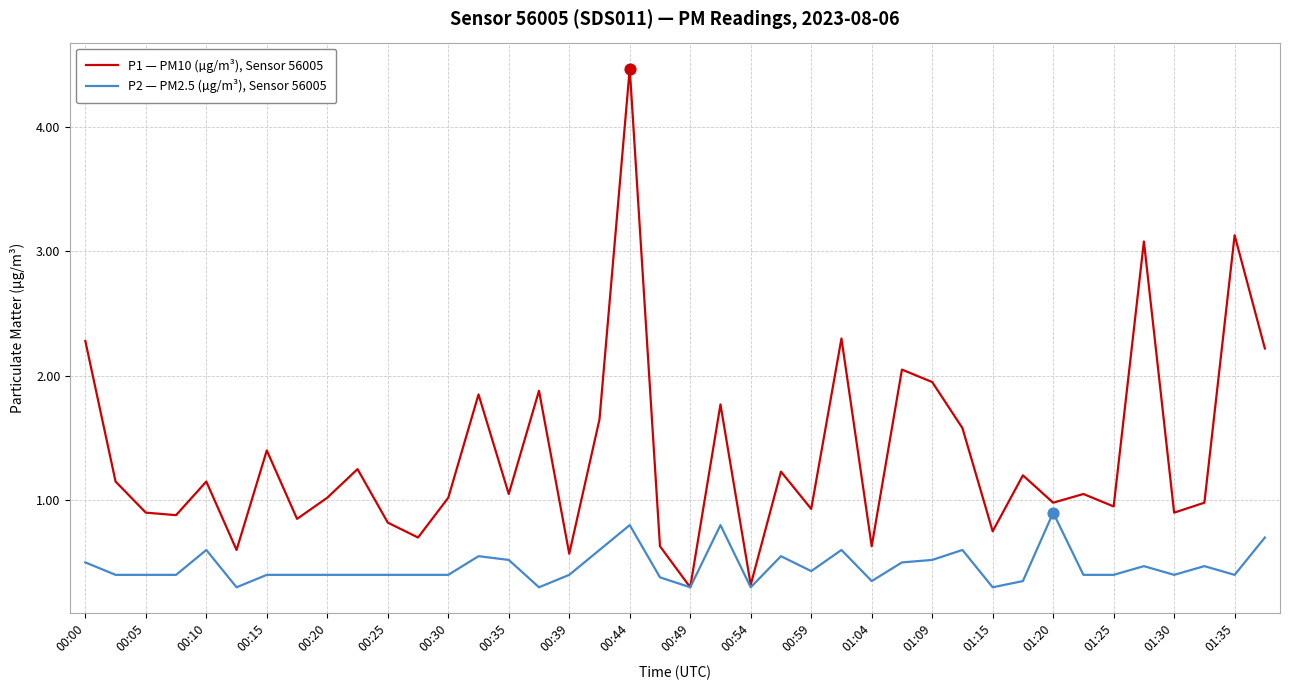

Which series has the largest total across all categories?

P1 — PM10 (µg/m³), Sensor 56005